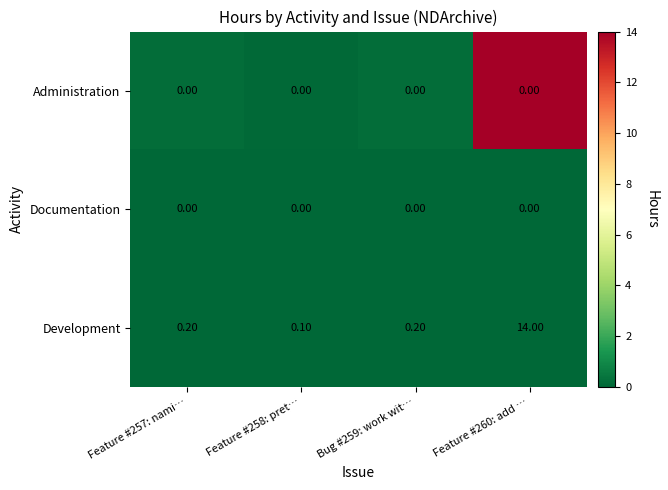

What is the total value across all series at Feature #260: add …?

14.0